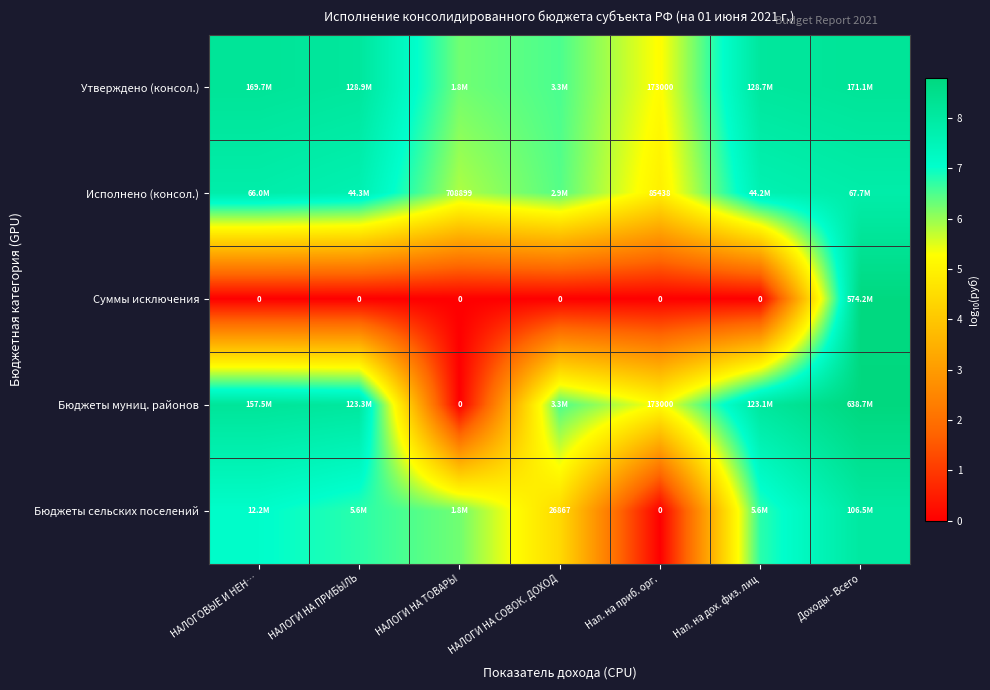

Which series has the widest spread of values?

Бюджеты муниц. районов